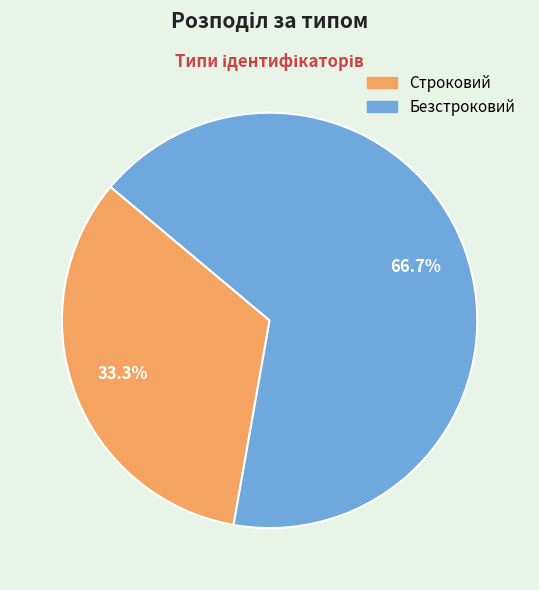

Which slice represents more than half of the pie?

Безстроковий